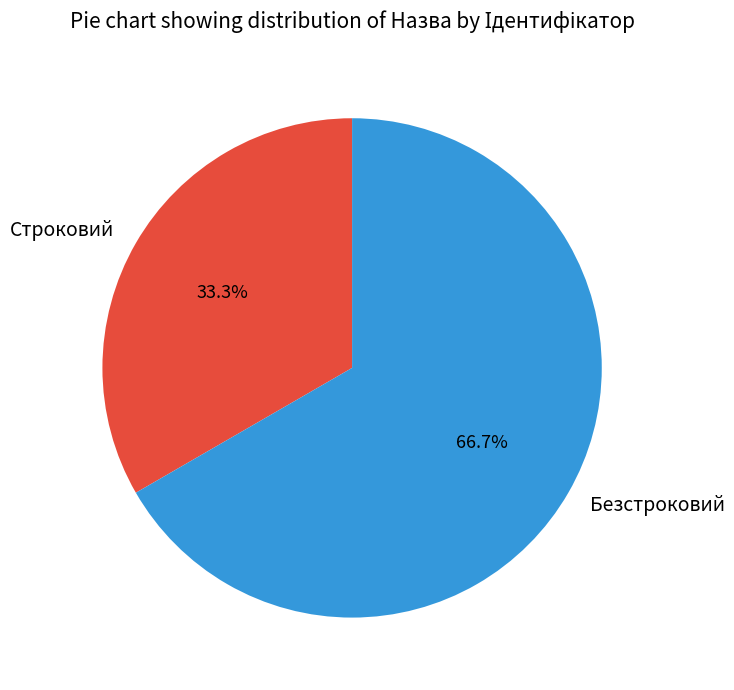

Which category accounts for the majority?

Безстроковий